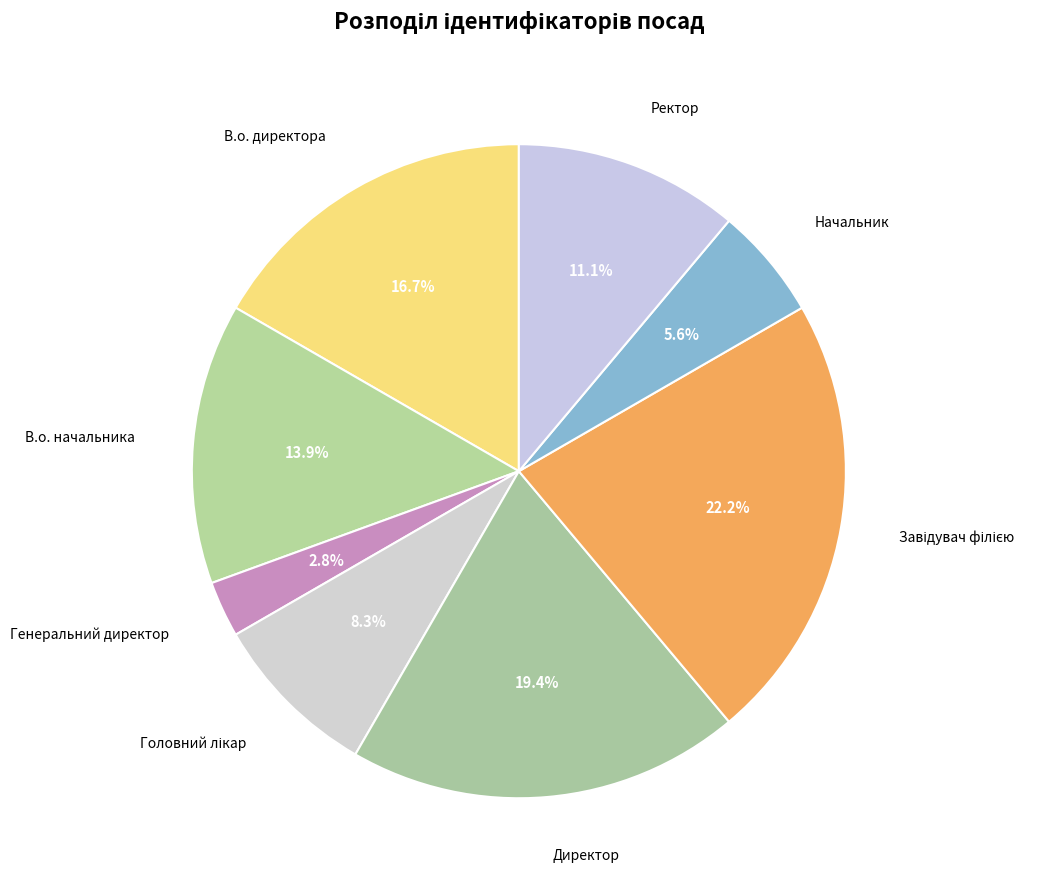

To the nearest percent, what portion does В.о. начальника represent?

14%